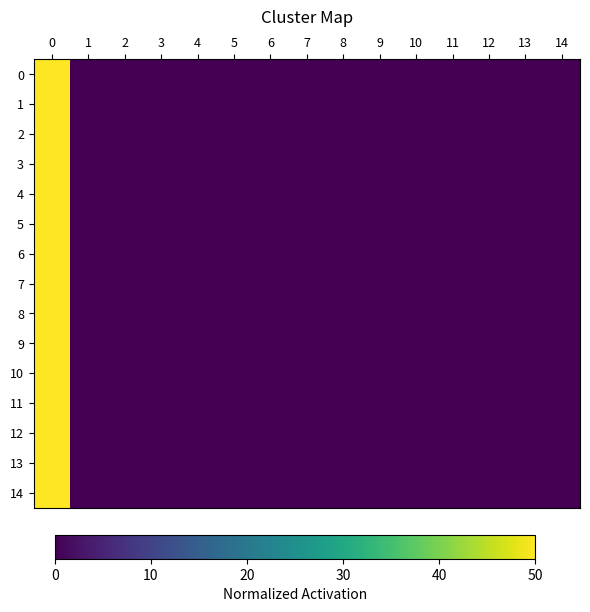

Reading left to right, transcribe all the data shown in this chart.

0: 0=50	1=0	2=0	3=0	4=0	5=0	6=0	7=0	8=0	9=0	10=0	11=0	12=0	13=0	14=0
1: 0=50	1=0	2=0	3=0	4=0	5=0	6=0	7=0	8=0	9=0	10=0	11=0	12=0	13=0	14=0
2: 0=50	1=0	2=0	3=0	4=0	5=0	6=0	7=0	8=0	9=0	10=0	11=0	12=0	13=0	14=0
3: 0=50	1=0	2=0	3=0	4=0	5=0	6=0	7=0	8=0	9=0	10=0	11=0	12=0	13=0	14=0
4: 0=50	1=0	2=0	3=0	4=0	5=0	6=0	7=0	8=0	9=0	10=0	11=0	12=0	13=0	14=0
5: 0=50	1=0	2=0	3=0	4=0	5=0	6=0	7=0	8=0	9=0	10=0	11=0	12=0	13=0	14=0
6: 0=50	1=0	2=0	3=0	4=0	5=0	6=0	7=0	8=0	9=0	10=0	11=0	12=0	13=0	14=0
7: 0=50	1=0	2=0	3=0	4=0	5=0	6=0	7=0	8=0	9=0	10=0	11=0	12=0	13=0	14=0
8: 0=50	1=0	2=0	3=0	4=0	5=0	6=0	7=0	8=0	9=0	10=0	11=0	12=0	13=0	14=0
9: 0=50	1=0	2=0	3=0	4=0	5=0	6=0	7=0	8=0	9=0	10=0	11=0	12=0	13=0	14=0
10: 0=50	1=0	2=0	3=0	4=0	5=0	6=0	7=0	8=0	9=0	10=0	11=0	12=0	13=0	14=0
11: 0=50	1=0	2=0	3=0	4=0	5=0	6=0	7=0	8=0	9=0	10=0	11=0	12=0	13=0	14=0
12: 0=50	1=0	2=0	3=0	4=0	5=0	6=0	7=0	8=0	9=0	10=0	11=0	12=0	13=0	14=0
13: 0=50	1=0	2=0	3=0	4=0	5=0	6=0	7=0	8=0	9=0	10=0	11=0	12=0	13=0	14=0
14: 0=50	1=0	2=0	3=0	4=0	5=0	6=0	7=0	8=0	9=0	10=0	11=0	12=0	13=0	14=0